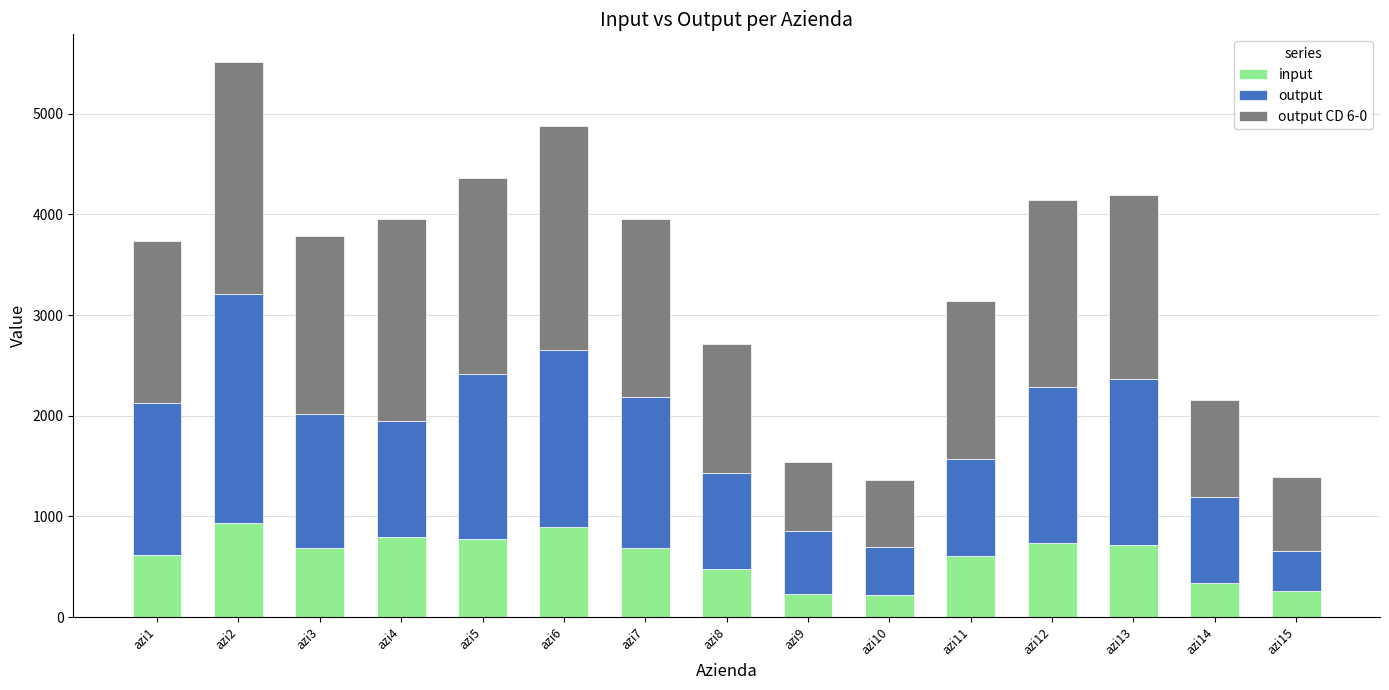

At which category is the sum across all series the highest?

azi2